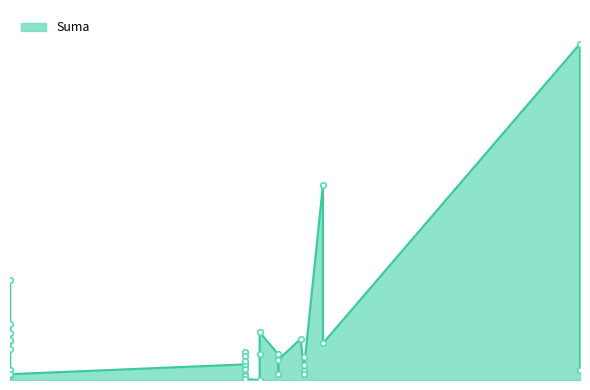

Read the value at 13.

1159.8